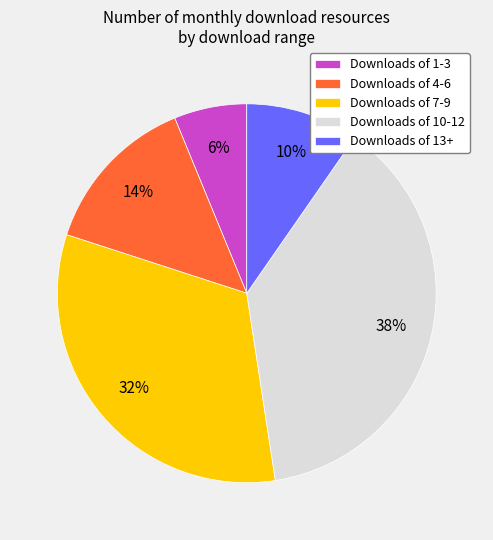

Do Downloads of 1-3 and Downloads of 7-9 together represent more than half of the pie?

No